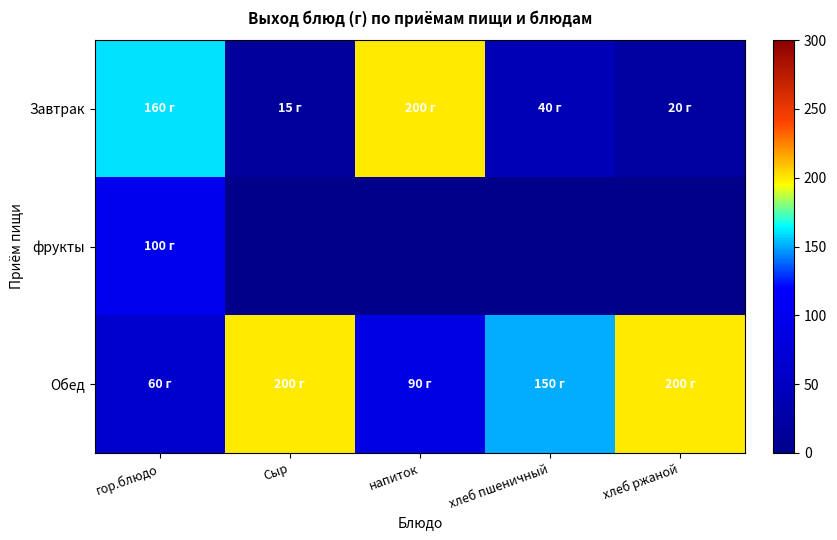

Which series has the largest range (max minus min)?

Завтрак